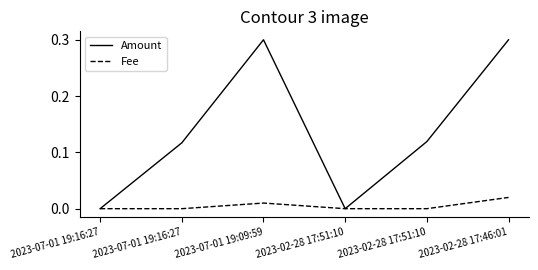

Reading right to left, extract all data points from this chart.

Amount: 2023-02-28 17:46:01=0.3	2023-02-28 17:51:10=0.1	2023-02-28 17:51:10=0.0	2023-07-01 19:09:59=0.3	2023-07-01 19:16:27=0.1	2023-07-01 19:16:27=0.0
Fee: 2023-02-28 17:46:01=0.0	2023-02-28 17:51:10=0.0	2023-02-28 17:51:10=0.0	2023-07-01 19:09:59=0.0	2023-07-01 19:16:27=0.0	2023-07-01 19:16:27=0.0